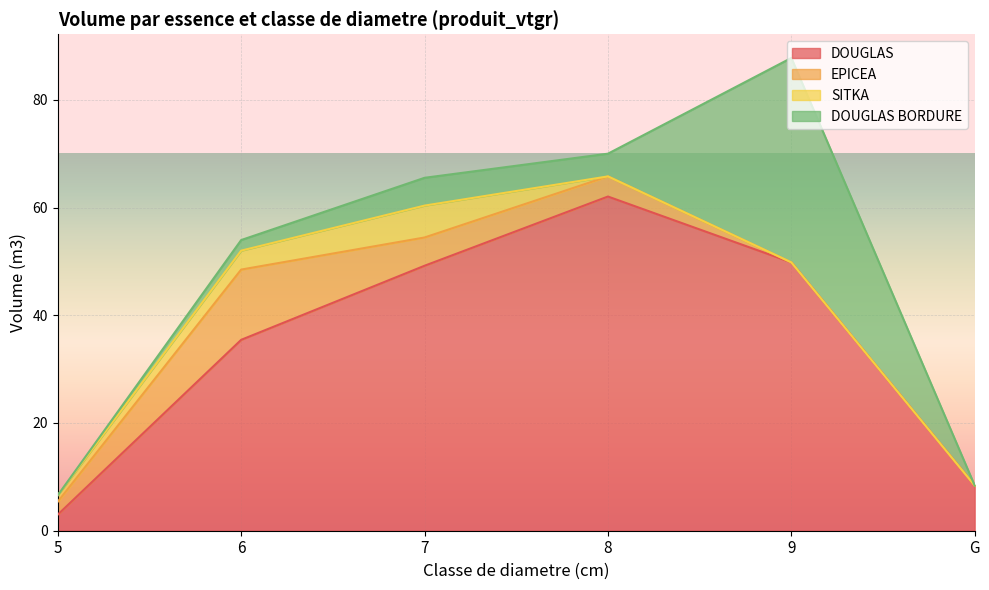

How many data points in SITKA are less than 1?

3